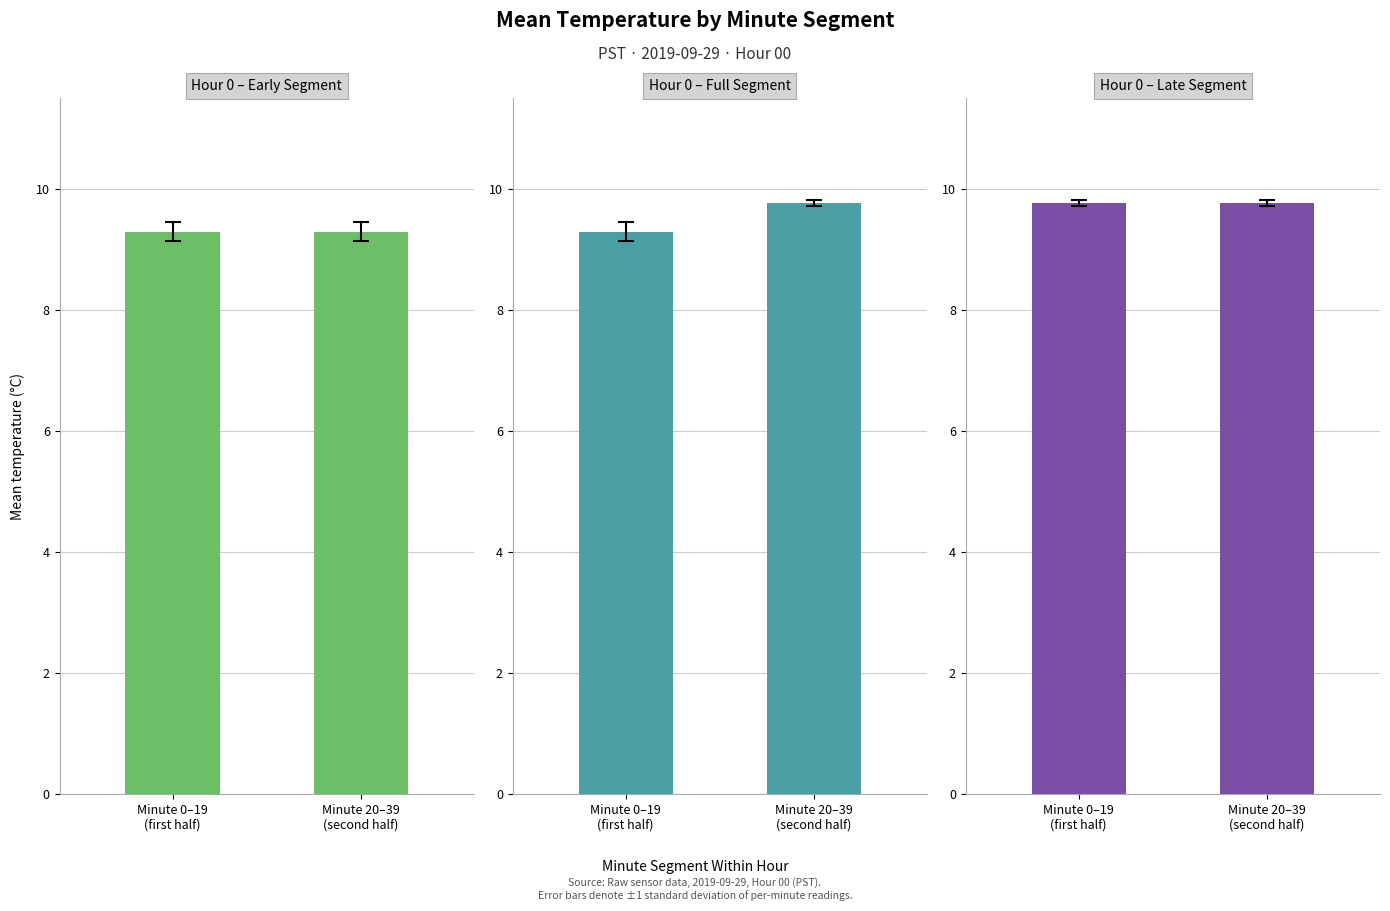

What is the difference between the maximum and minimum values in the Hour 0 – Full Segment series?

0.5